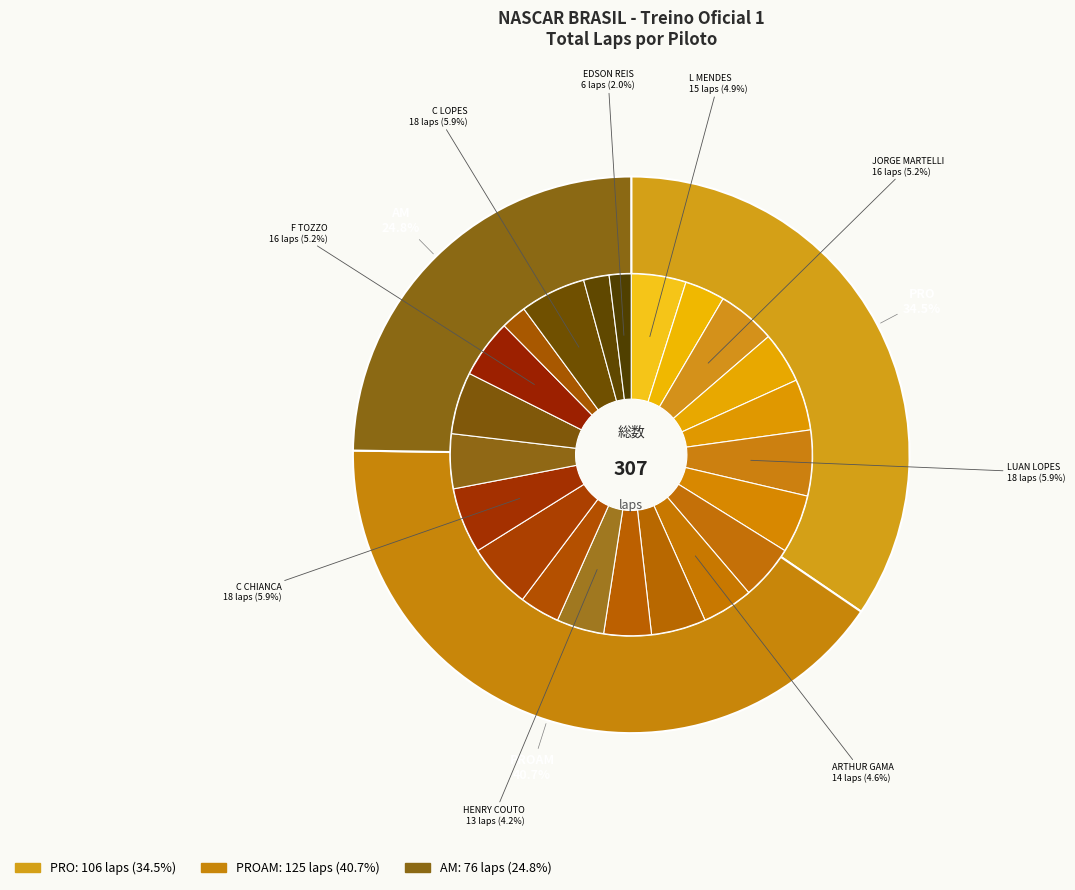

What percentage is NOT represented by EDSON REIS?

98.0%